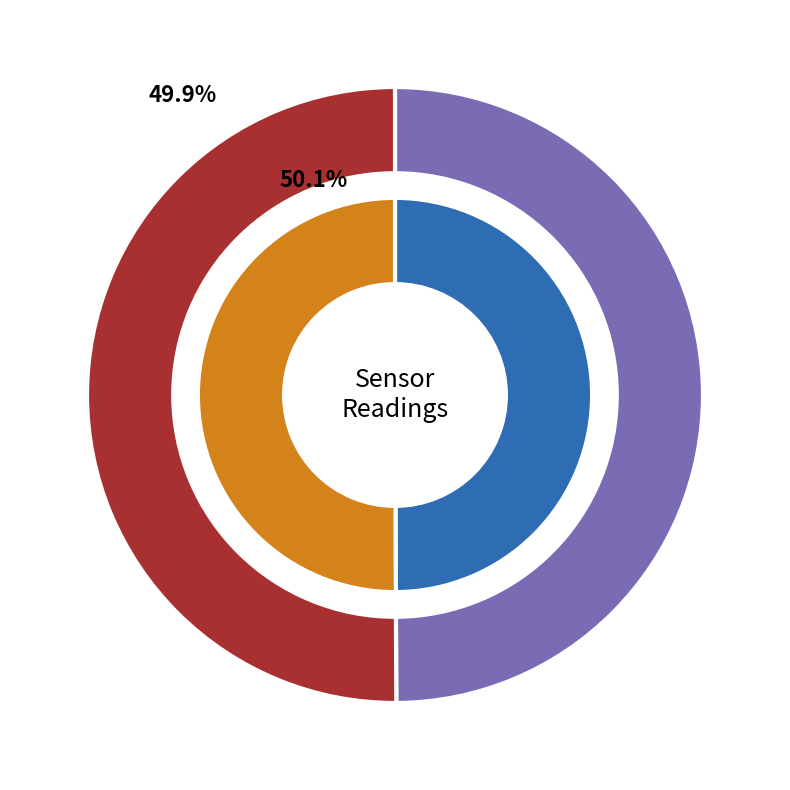

Between 2022-08-09T04:12:44.558Z and 2022-08-09T04:06:23.818Z, which is larger?

2022-08-09T04:12:44.558Z